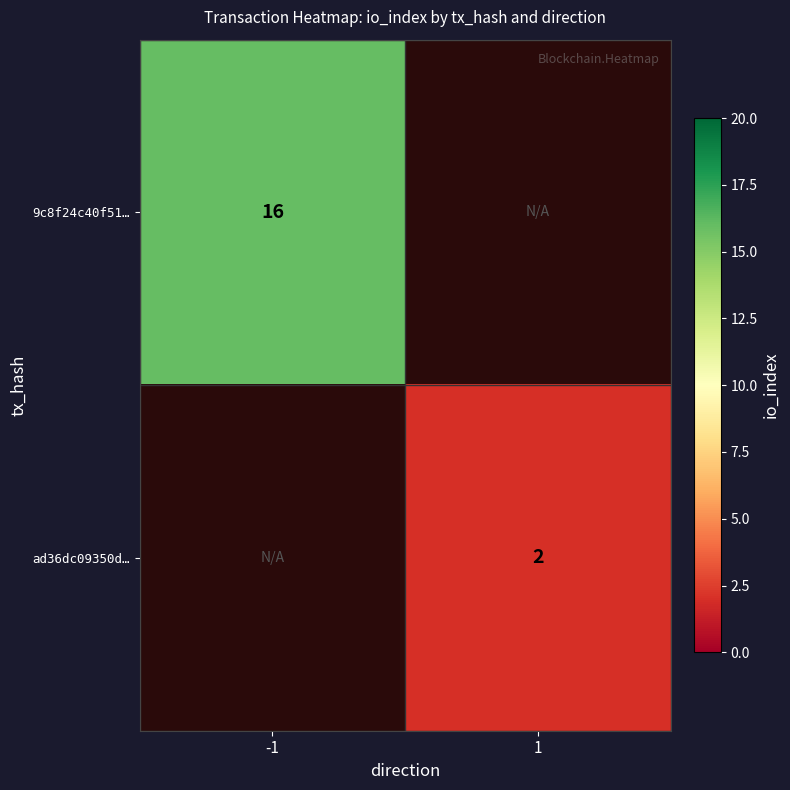

The 9c8f24c40f51… series shows 16 at -1. True or false?

True